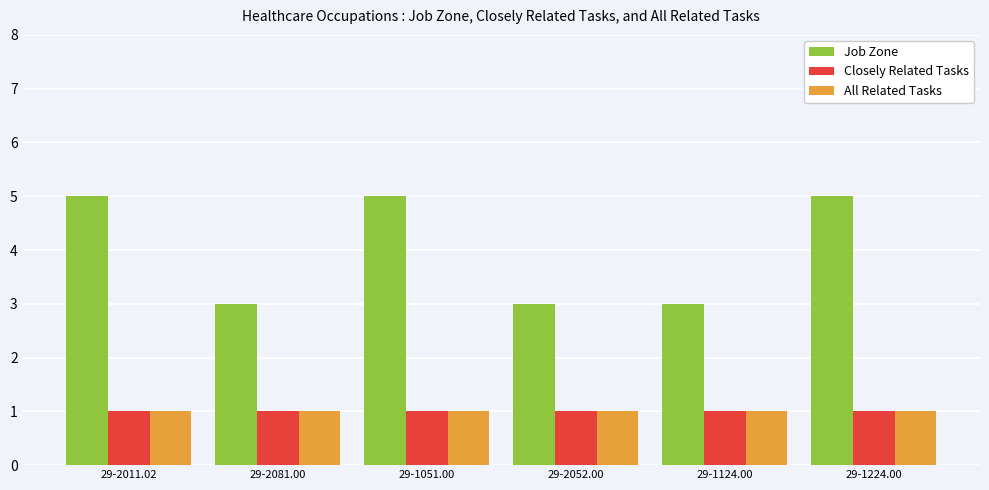

At how many categories does at least one series exceed 2?

6